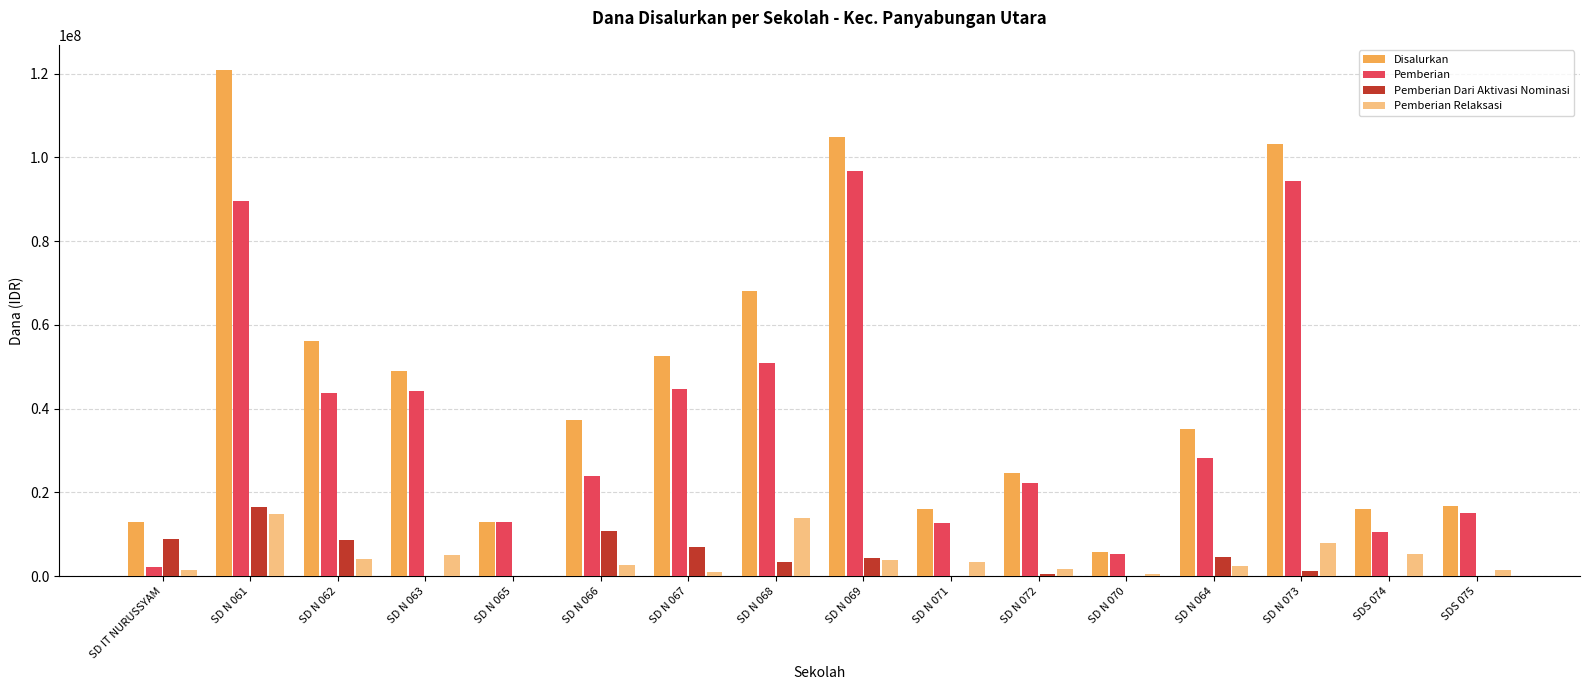

Which series has the largest total across all categories?

Disalurkan